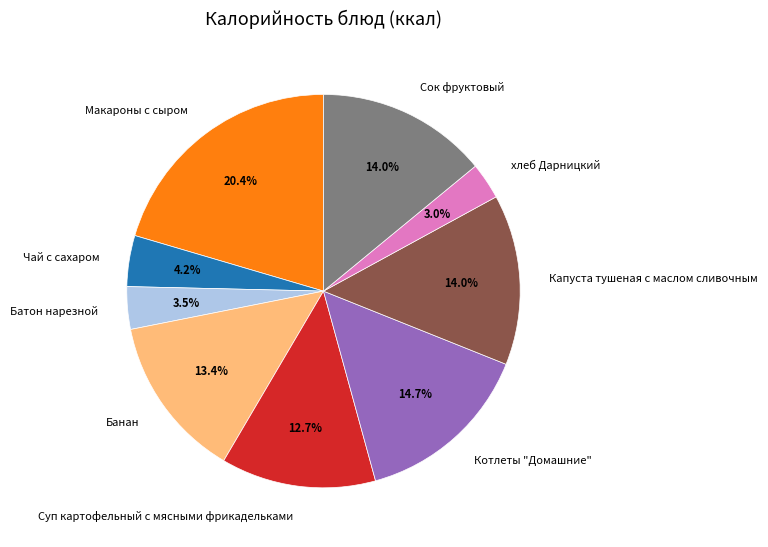

Is it true that Банан is 13% of the pie?

True